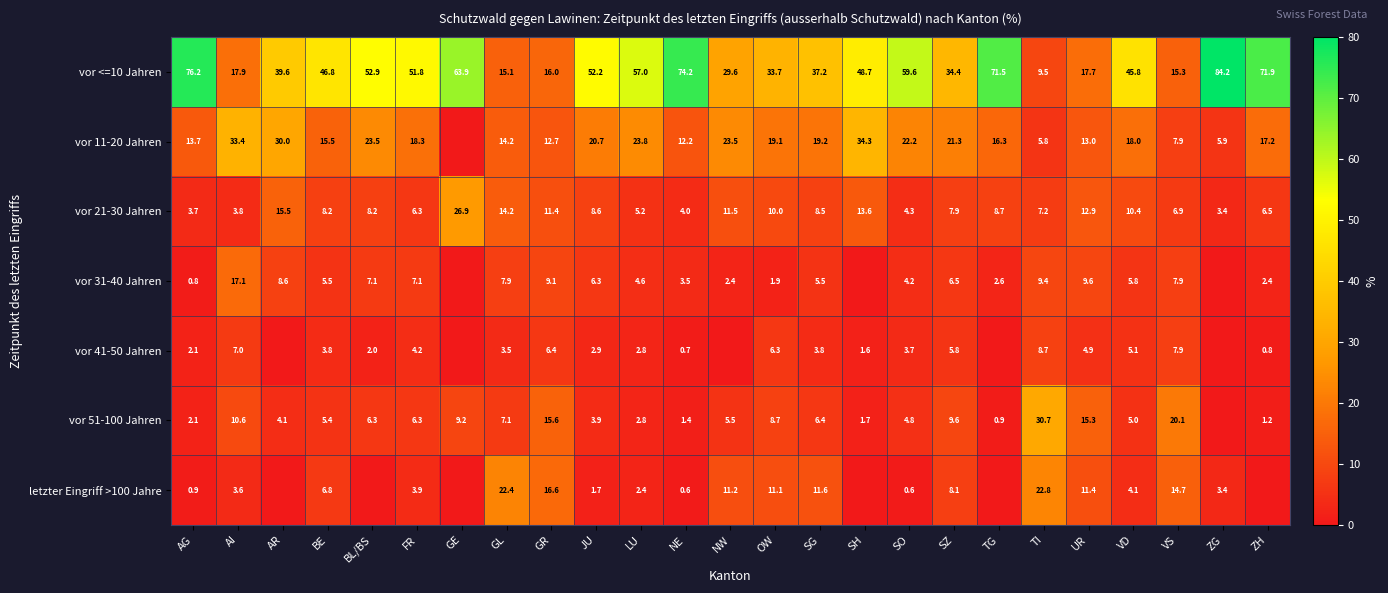

At which category does the chart reach its minimum across all series?

GE